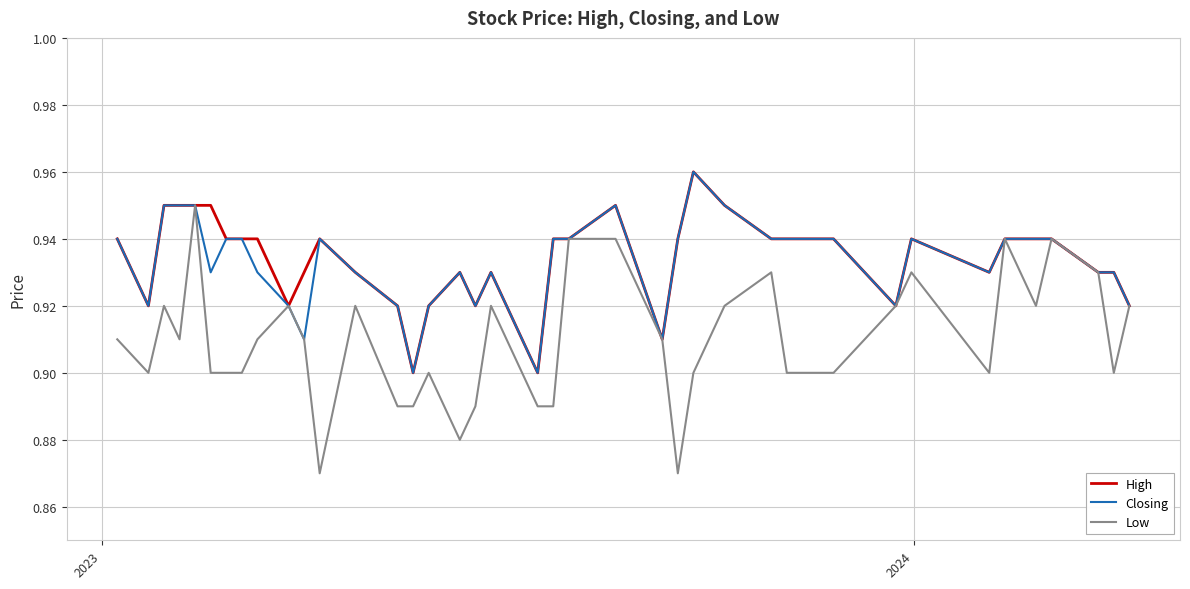

Which series has the largest range (max minus min)?

Low